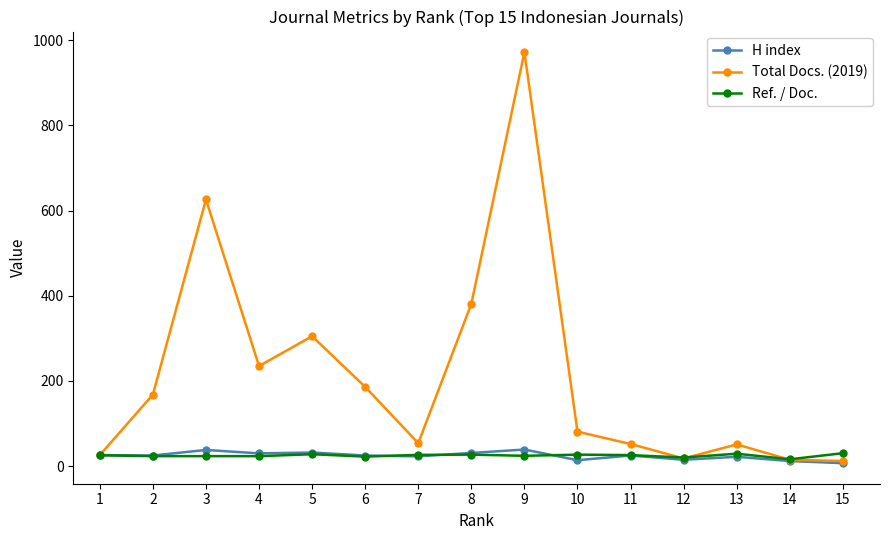

Which series has the widest spread of values?

Total Docs. (2019)